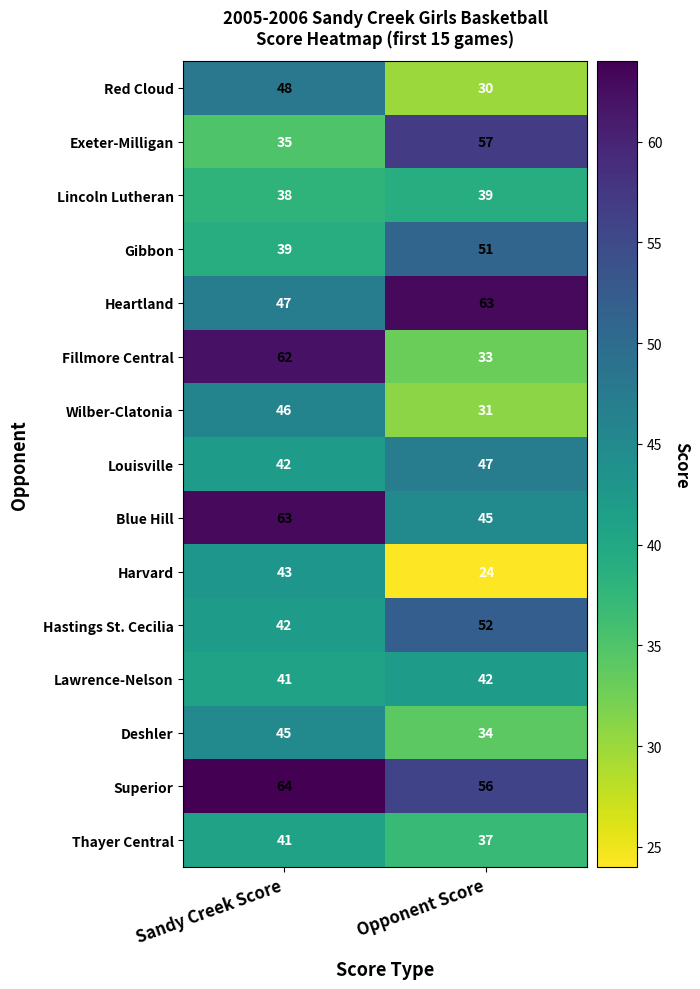

What value does the Blue Hill series have at Sandy Creek Score?

63